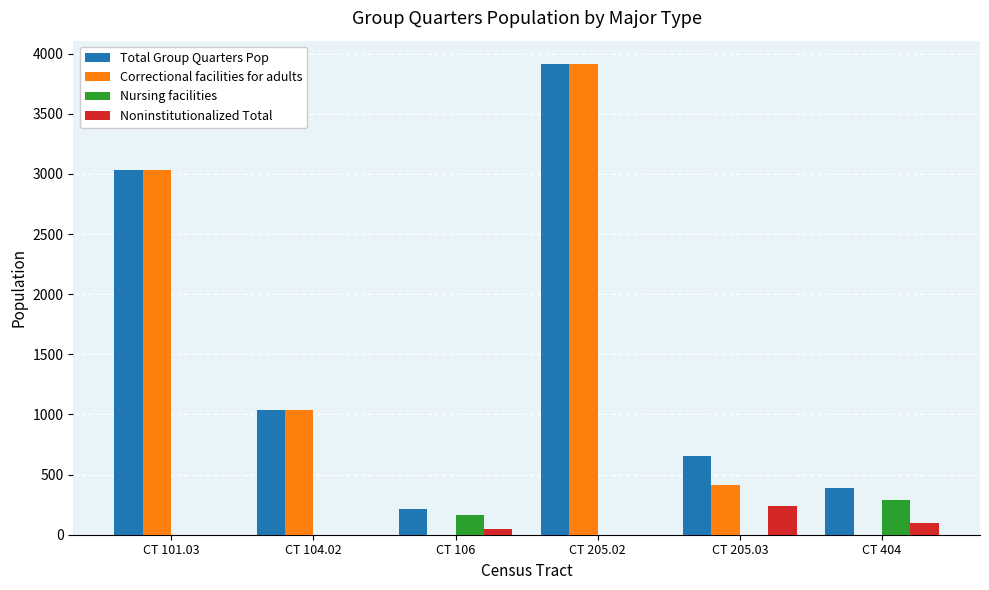

Count the Correctional facilities for adults values in the range 0 to 3034.

5